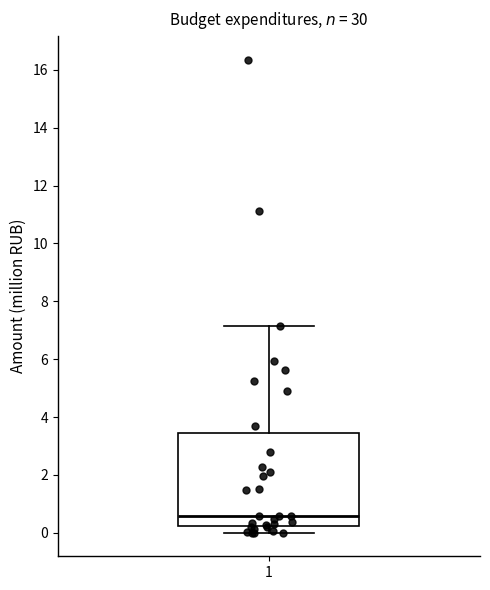

Transcribe this box plot: give where the median line is, the range the box spans, and where the two whiskers end, as read against the y-axis. The values are not printed on the chart, so give them approximately, as read against the axis.

median 0.6, box 0.2 to 3.4, whiskers 0.0 to 7.2